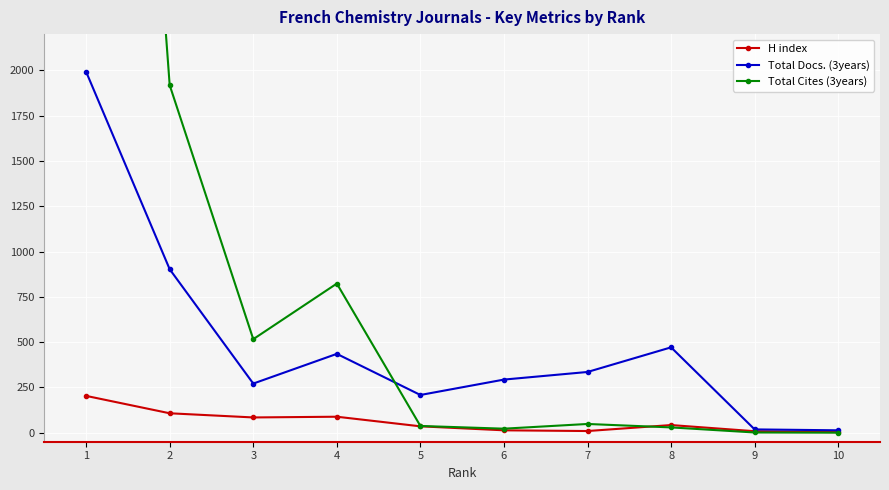

Reading left to right, extract all data points from this chart.

H index: 1=203	2=107	3=84	4=88	5=35	6=13	7=9	8=42	9=8	10=3
Total Docs. (3years): 1=1992	2=902	3=271	4=435	5=208	6=293	7=335	8=471	9=18	10=13
Total Cites (3years): 1=8168	2=1918	3=516	4=823	5=37	6=22	7=48	8=29	9=1	10=0